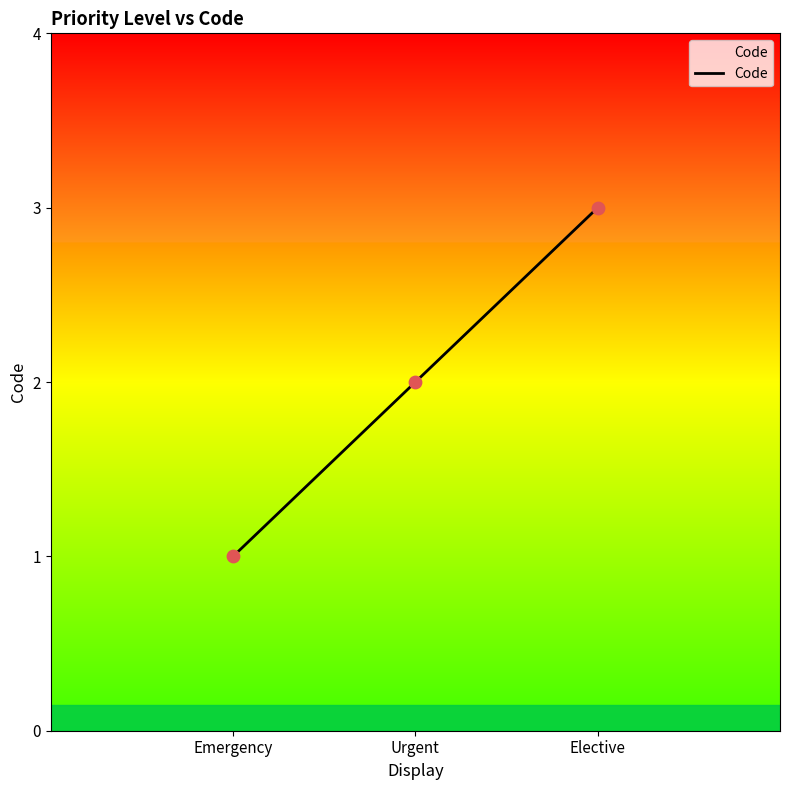

Between Elective and Urgent, which is larger?

Elective